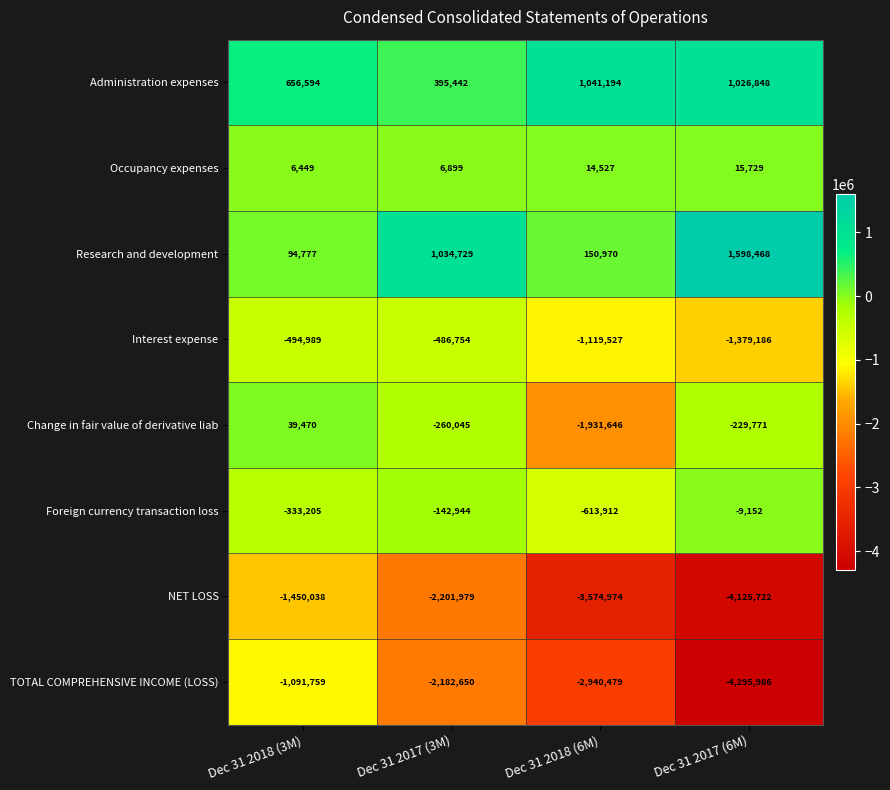

True or false: NET LOSS has a value of -2455191 at Dec 31 2017 (6M).

False